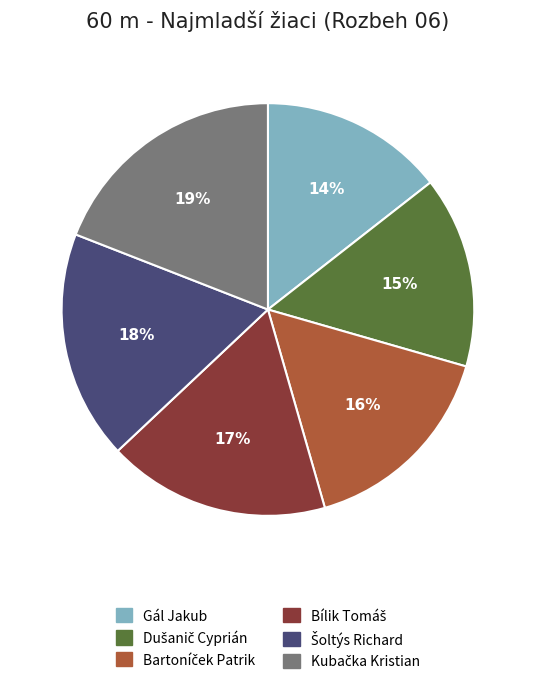

Is there a majority slice in this chart?

No